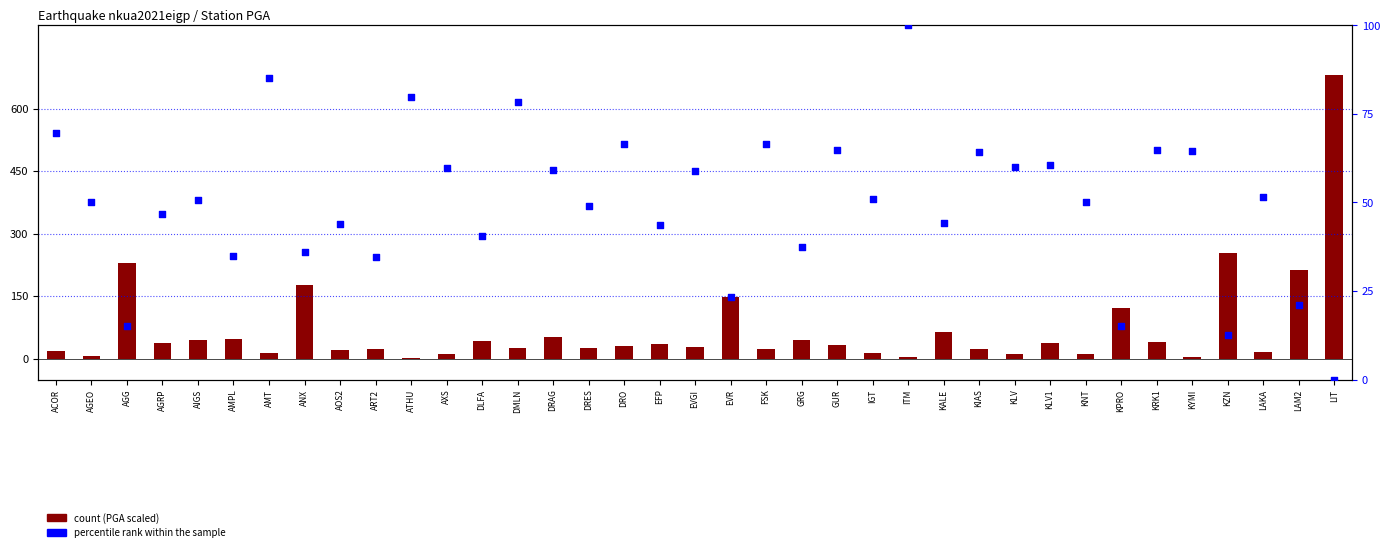

Which series has the widest spread of Y values?

count